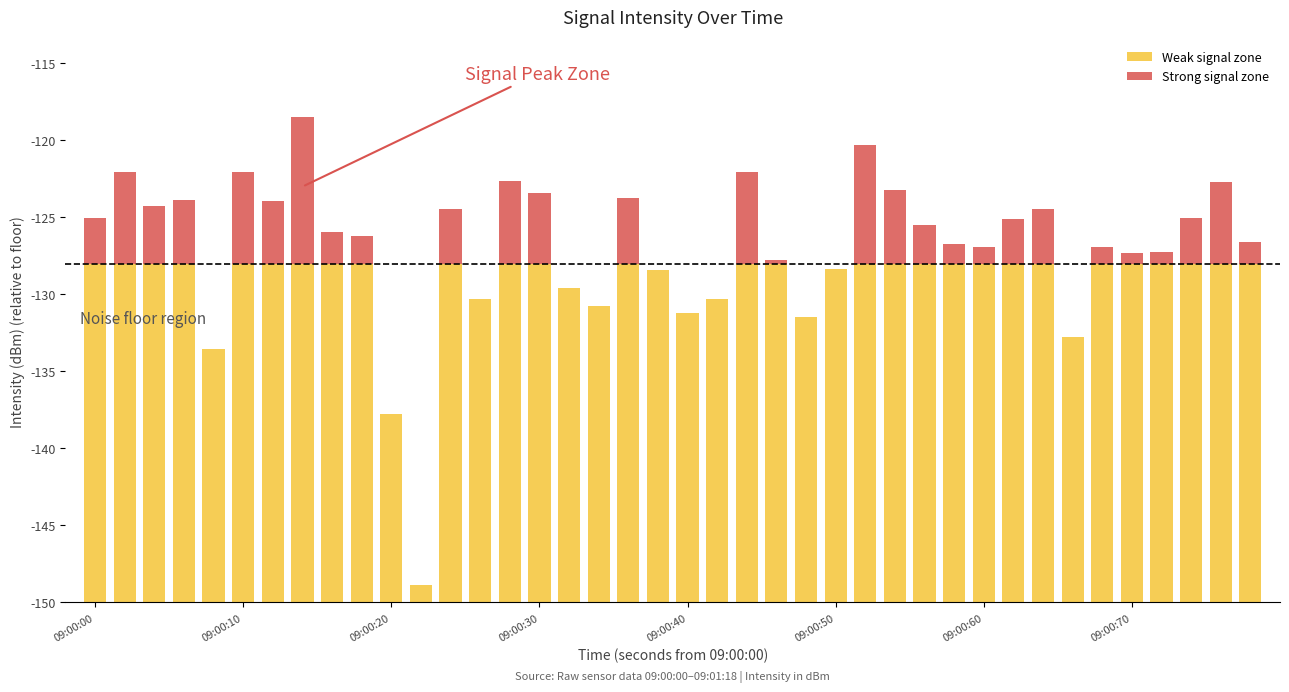

Rank the series by their average value, from lowest to highest.

Strong signal zone, Weak signal zone